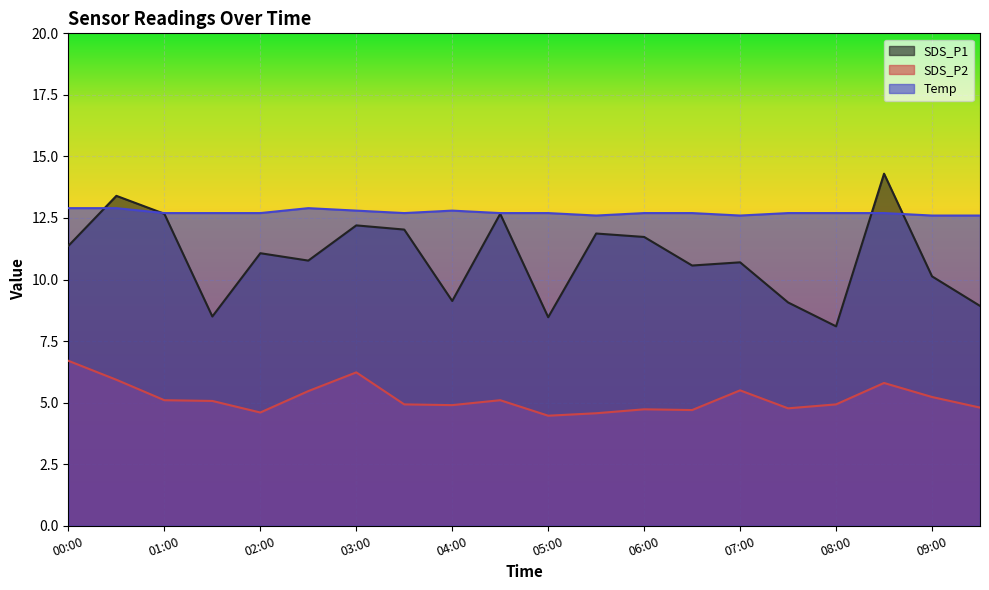

Reading right to left, list all the values displayed in this chart.

SDS_P1: 8.9	10.1	14.3	8.1	9.1	10.7	10.6	11.7	11.9	8.5	12.7	9.1	12.0	12.2	10.8	11.1	8.5	12.7	13.4	11.4
SDS_P2: 4.8	5.2	5.8	4.9	4.8	5.5	4.7	4.7	4.6	4.5	5.1	4.9	4.9	6.2	5.5	4.6	5.1	5.1	5.9	6.7
Temp: 12.6	12.6	12.7	12.7	12.7	12.6	12.7	12.7	12.6	12.7	12.7	12.8	12.7	12.8	12.9	12.7	12.7	12.7	12.9	12.9